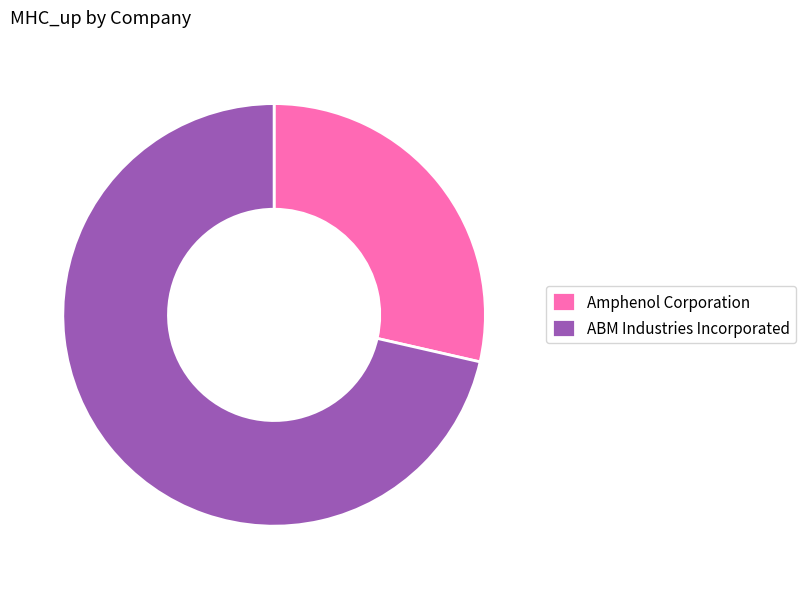

What is the majority slice?

ABM Industries Incorporated